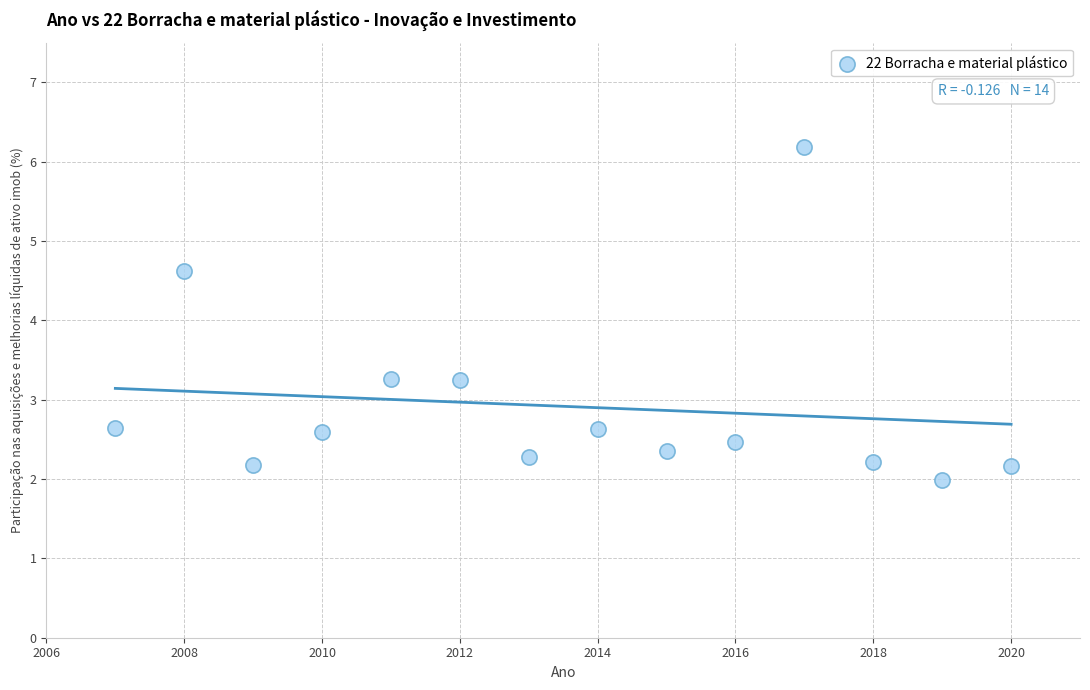

What Y value in the scatter plot is closest to 4?

4.6